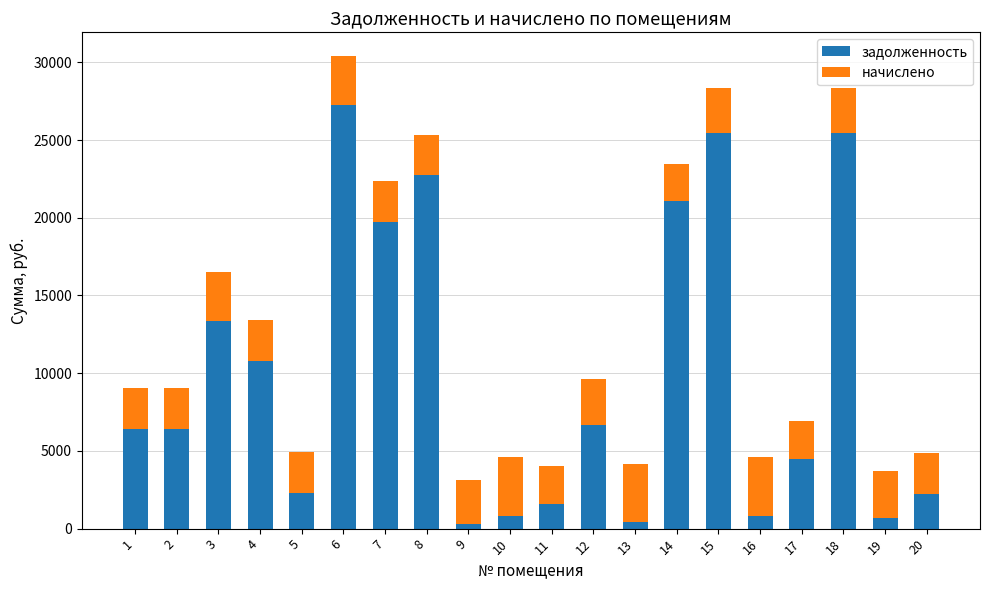

What is the total value across all series at 19?

3682.3